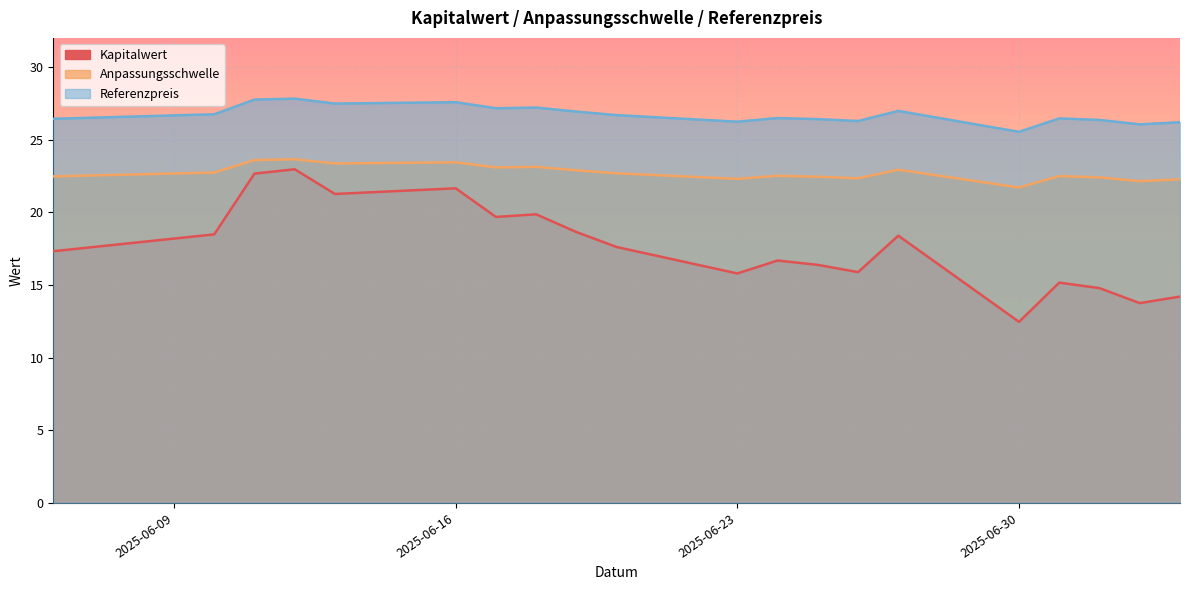

Which series has the largest total across all categories?

Referenzpreis